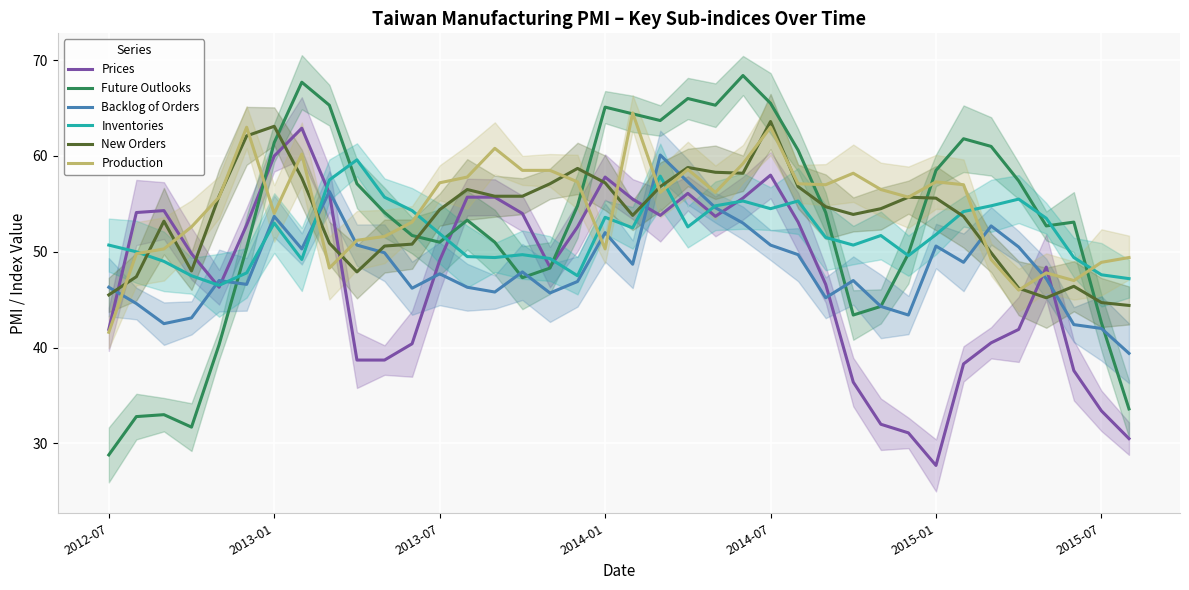

What are all the series names shown in the legend?

Prices, Future Outlooks, Backlog of Orders, Inventories, New Orders, Production